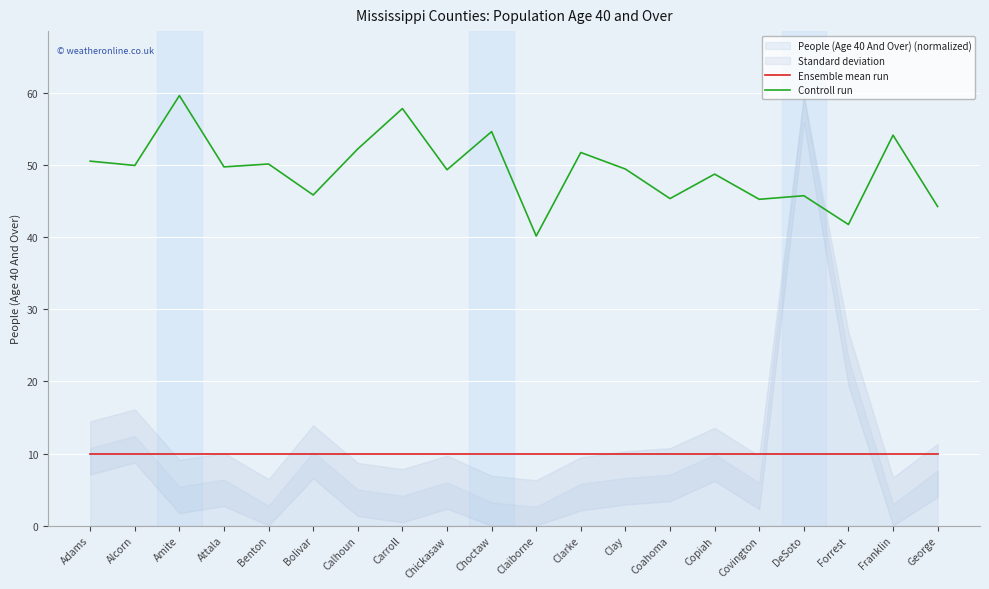

Which series changed the most between Bolivar and Carroll?

Controll run